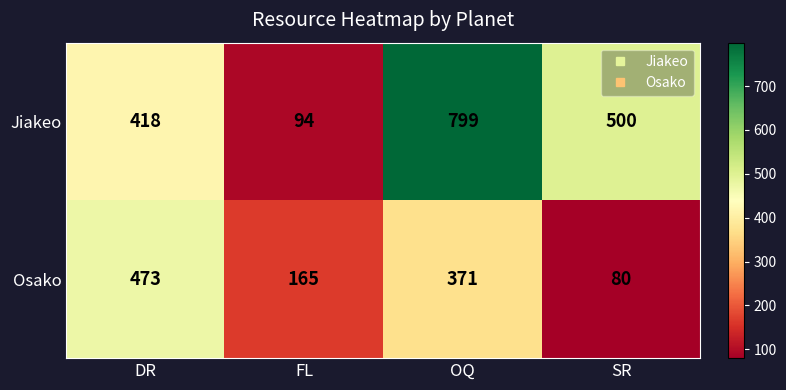

At how many categories does at least one series exceed 191?

3